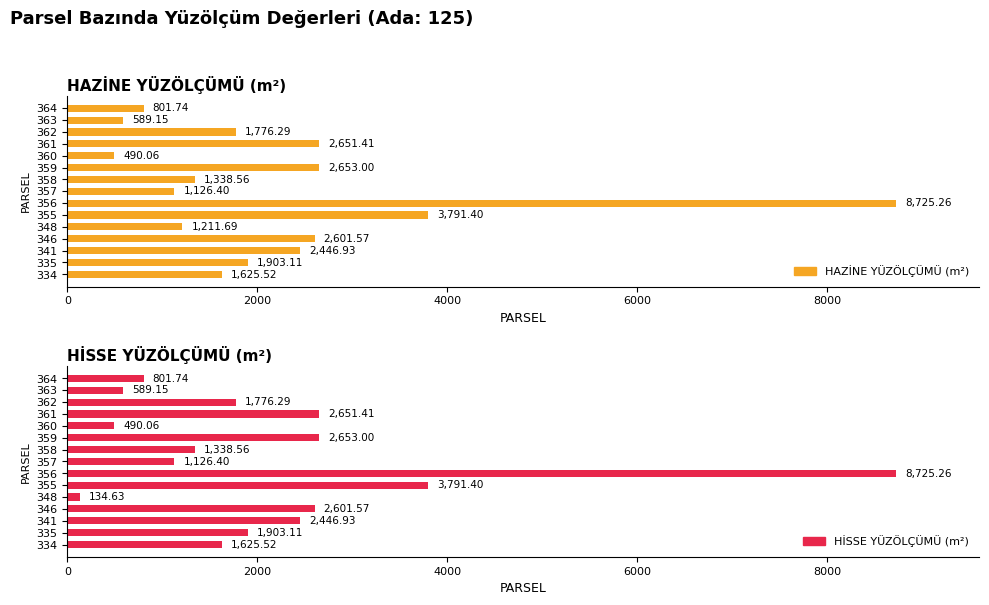

What is the difference between the maximum and minimum values in the HAZİNE YÜZÖLÇÜMÜ (m²) series?

8235.2